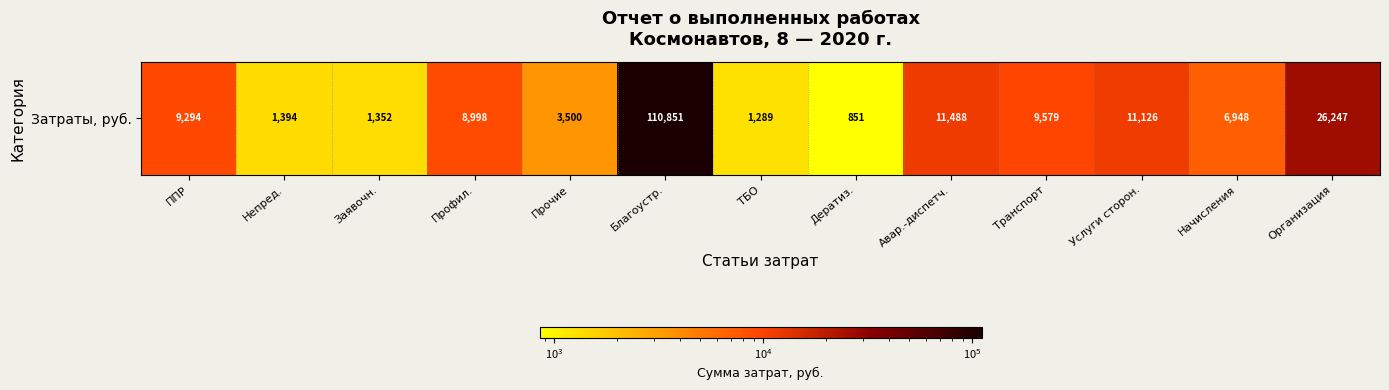

What is the greatest value displayed?

110851.1